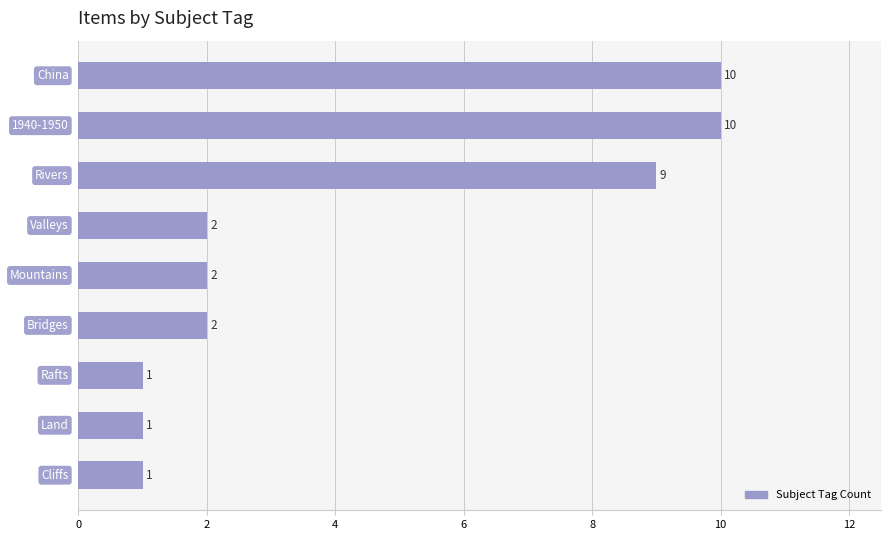

Reading bottom to top, list all the values displayed in this chart.

1	1	1	2	2	2	9	10	10